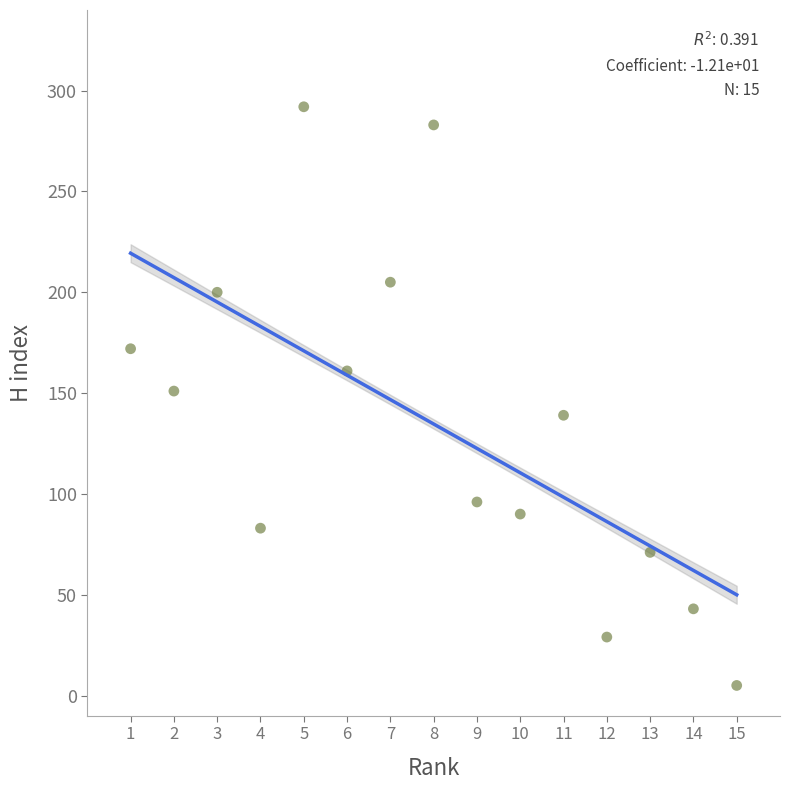

What is the range of Y values (max minus min)?

287